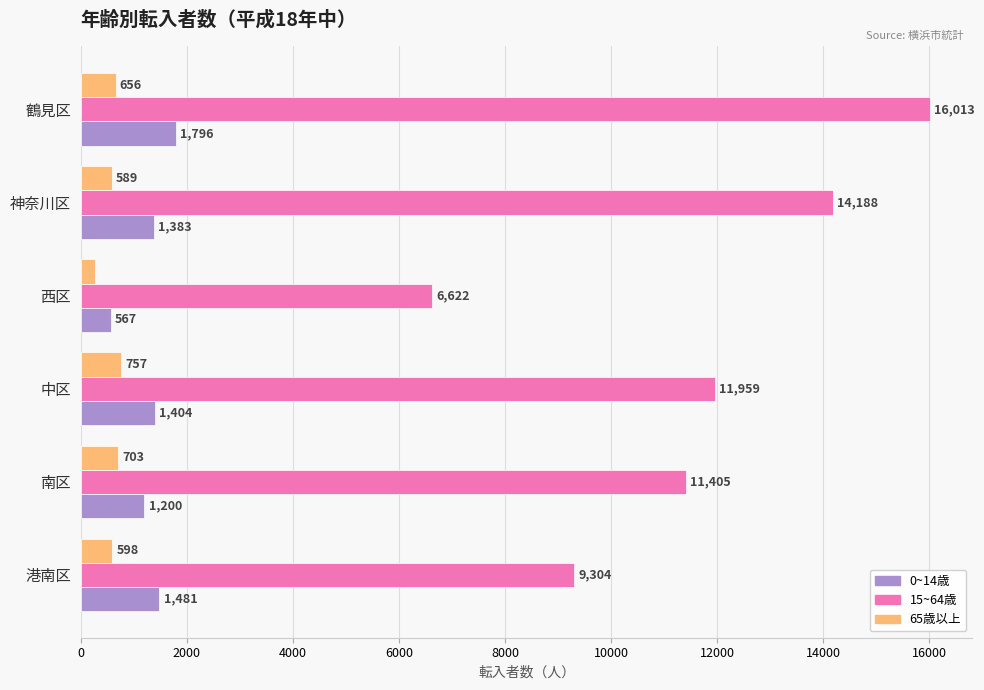

At which label is 65歳以上 closest to 514?

神奈川区